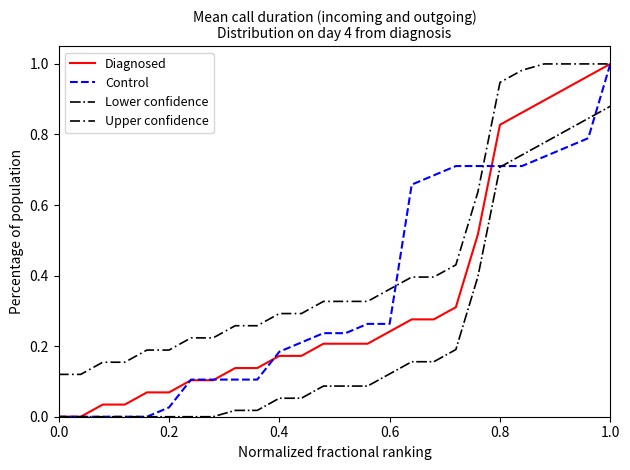

True or false: Upper confidence and Lower confidence intersect in this chart.

False